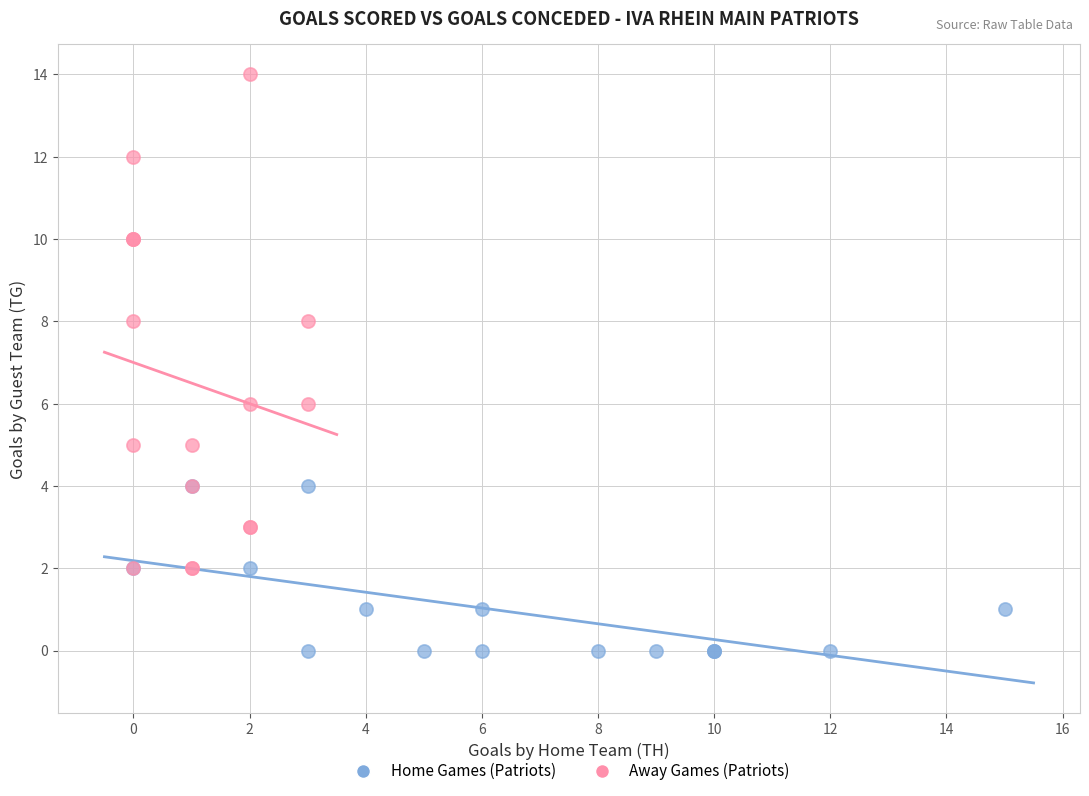

Which series has the largest Y range (max minus min)?

Away Games (Patriots)